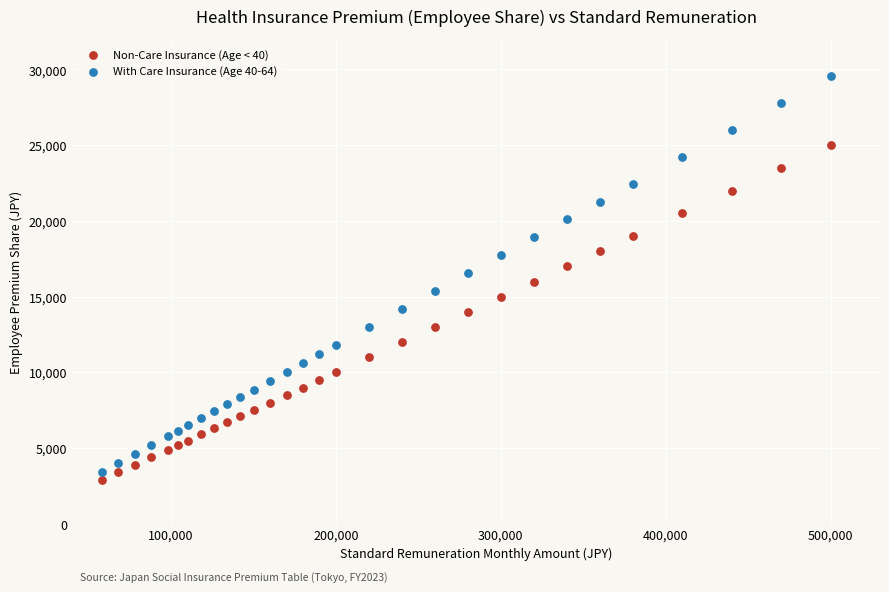

Across all data points, what is the range of X values (max minus min)?

442000.0